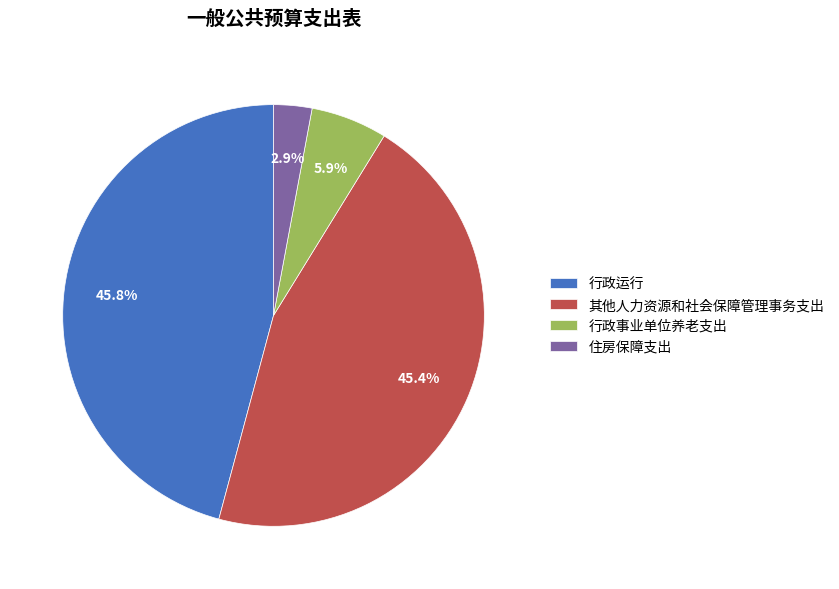

Combined, what portion of the pie is 住房保障支出 and 行政事业单位养老支出?

8.8%